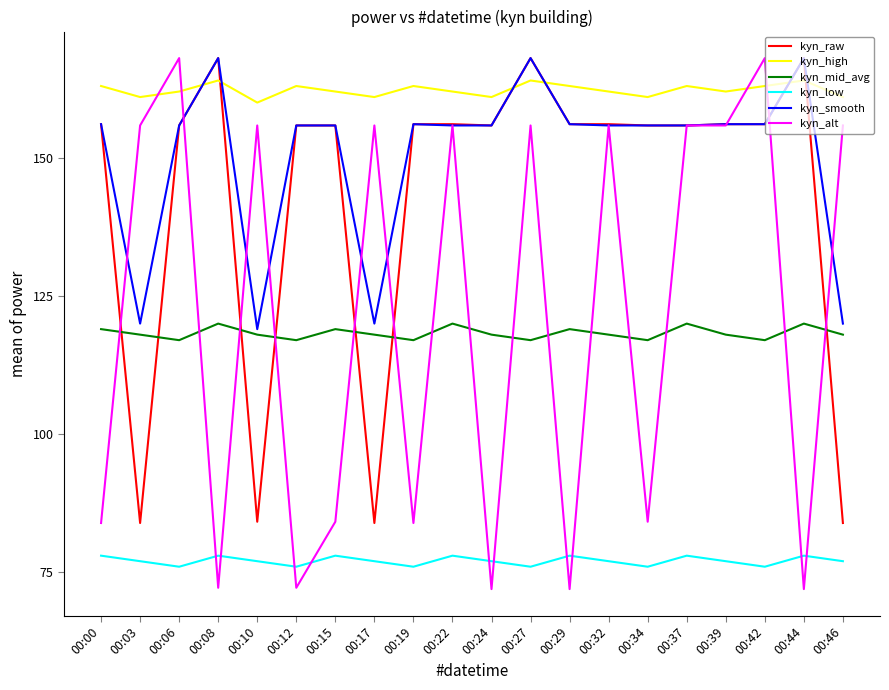

Which series has the widest spread of values?

kyn_alt